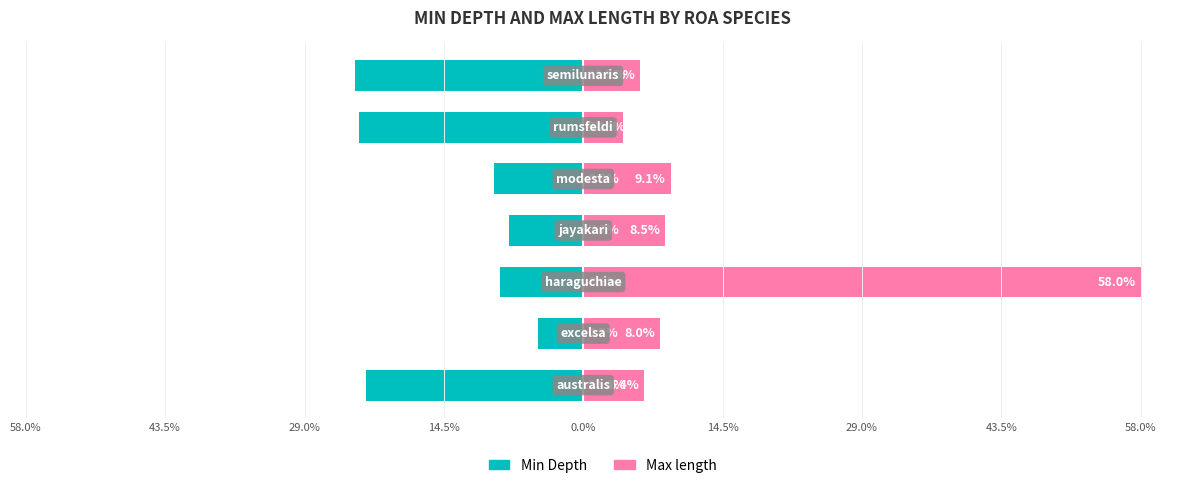

True or false: Min Depth has a value of -23.3 at 14.5%.

True